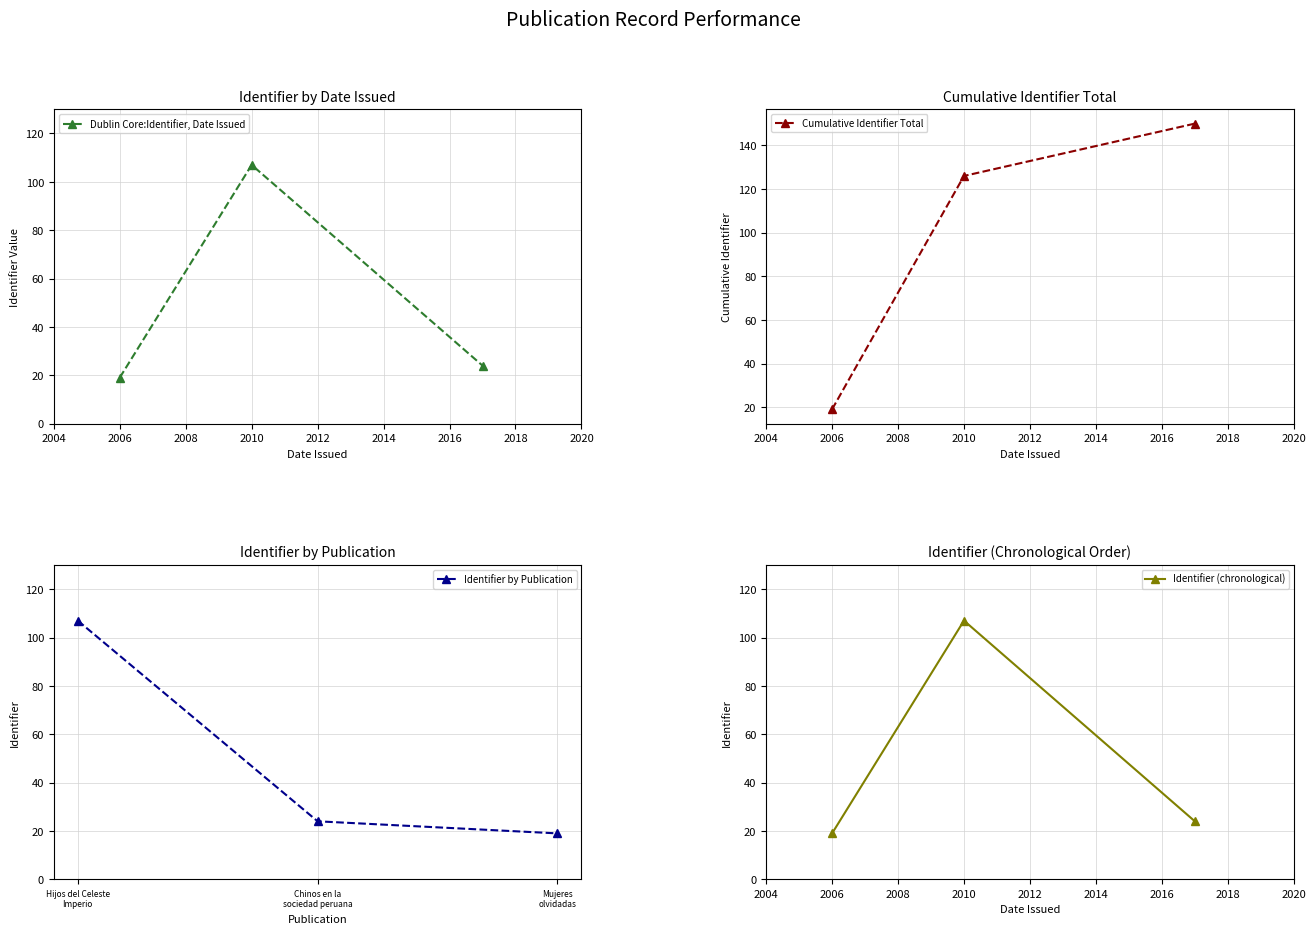

What is the minimum value for Cumulative Identifier Total?

19